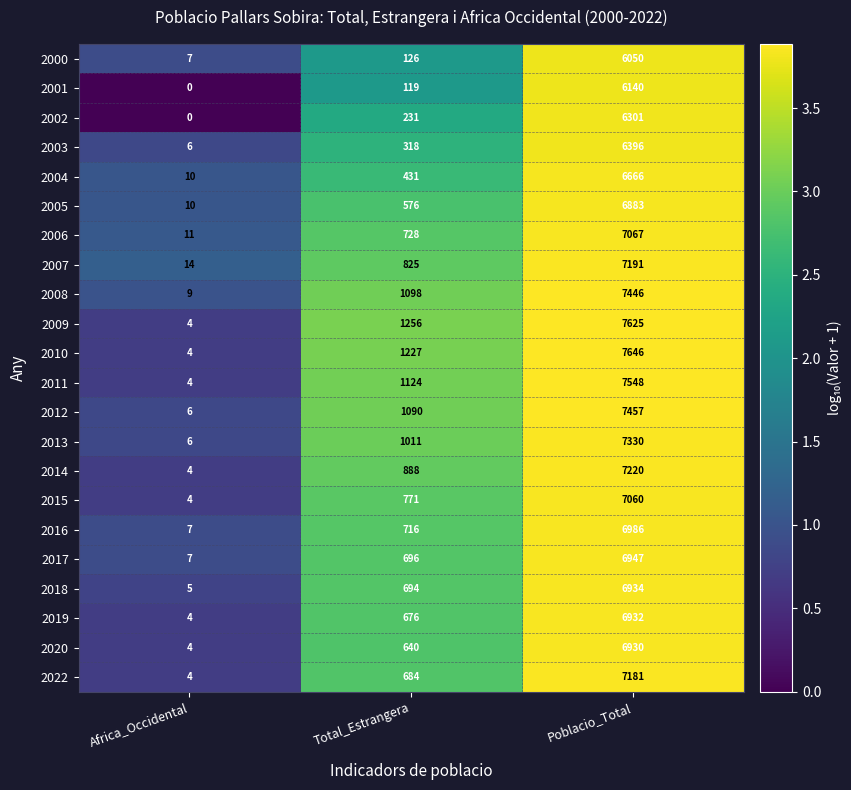

What is the difference between the highest and lowest values at Total_Estrangera?

1137